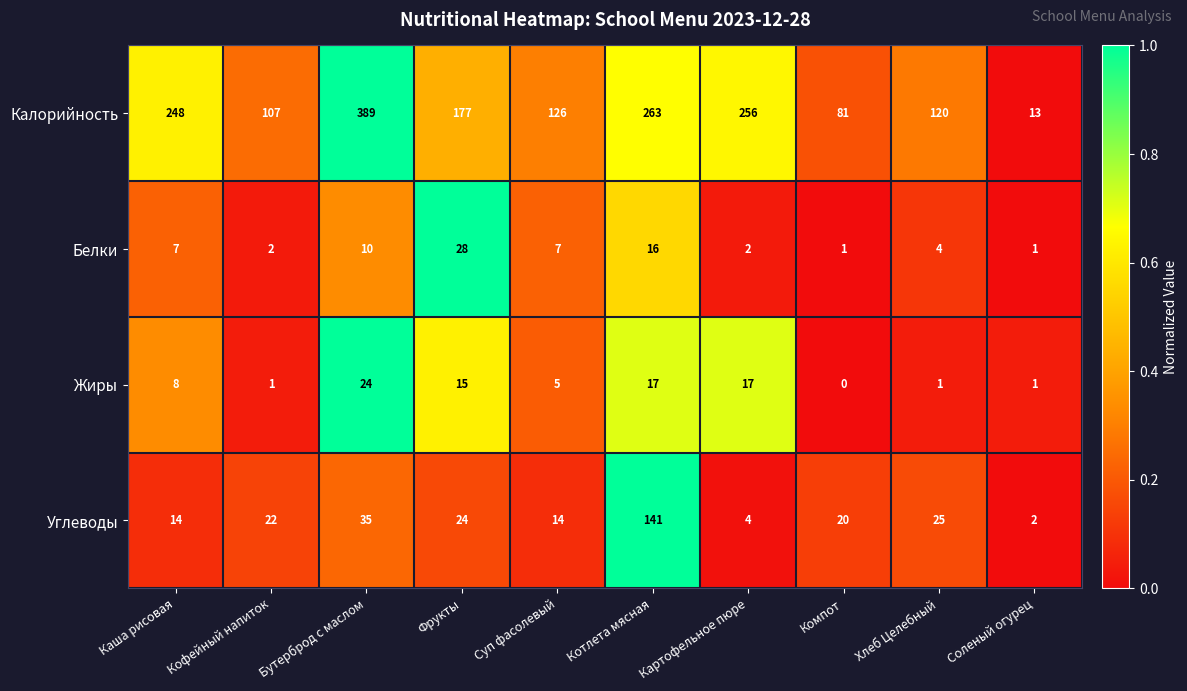

Rank the series at Фрукты from highest to lowest value.

Калорийность, Белки, Углеводы, Жиры